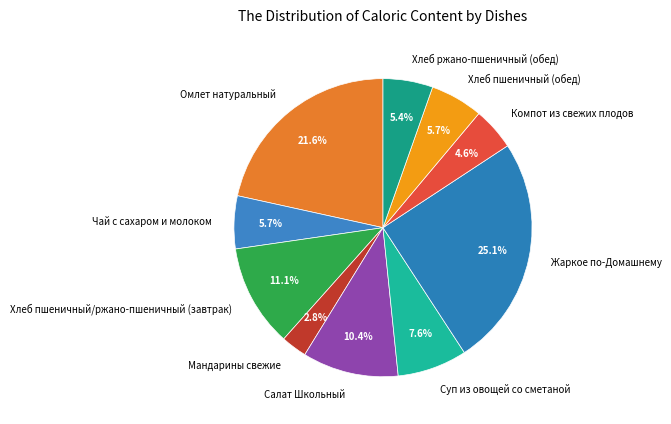

How many slices are in this pie chart?

10